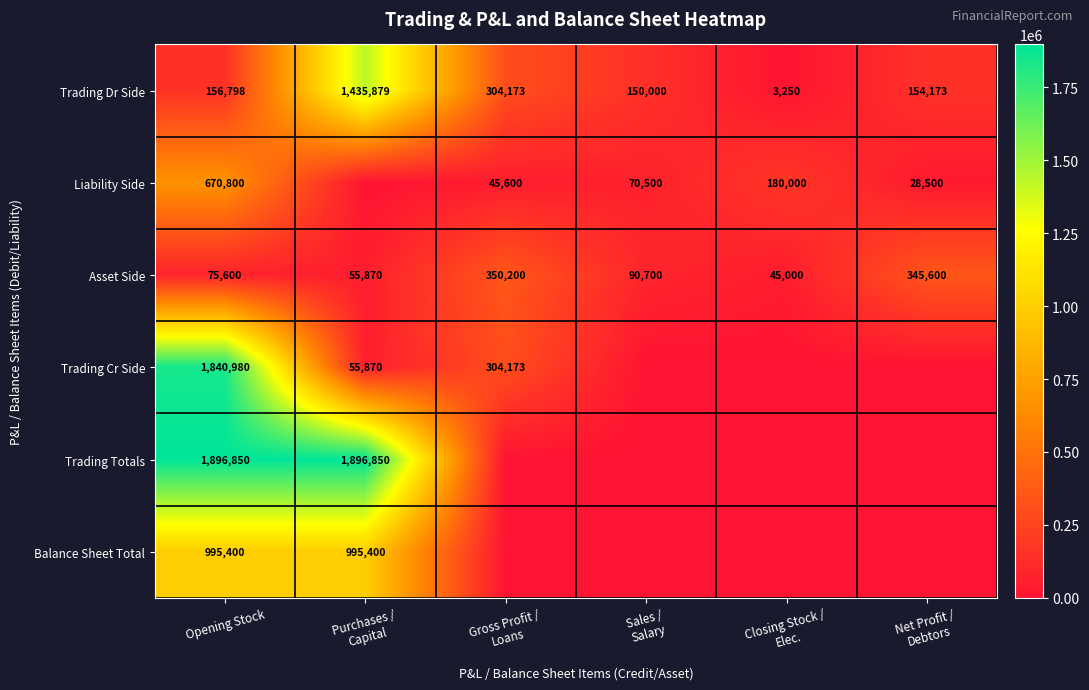

What is the lowest value of the Trading Dr Side series?

3250